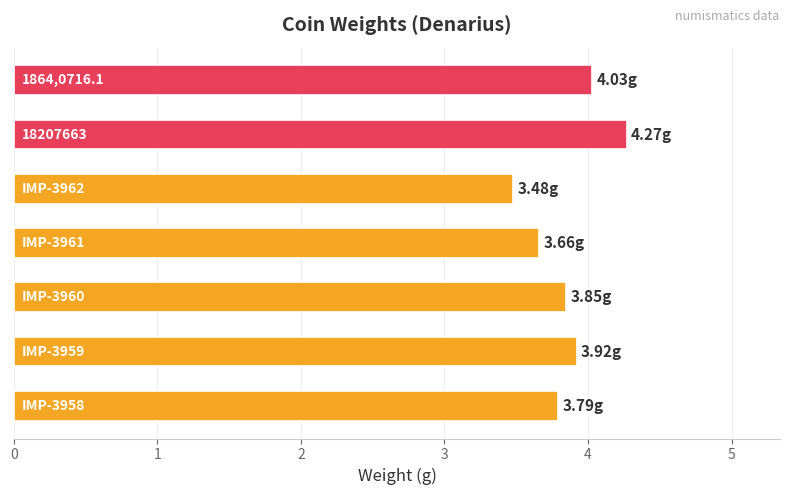

What is the difference between the second highest and second lowest values?

0.4